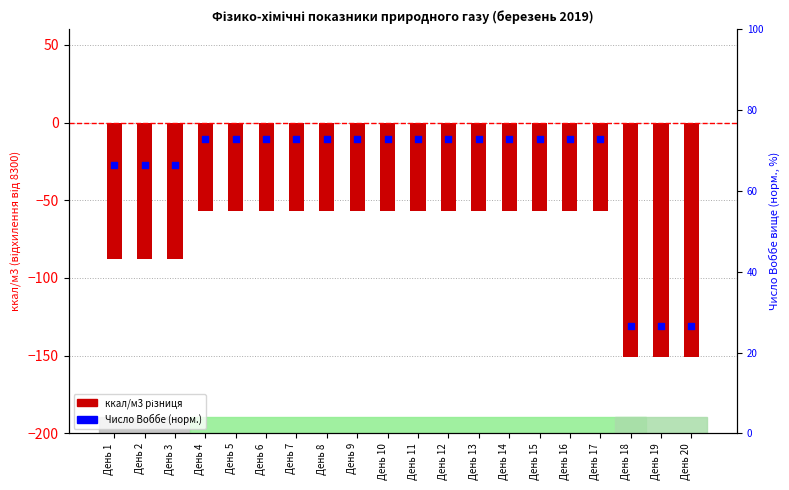

At which category is the sum across all series the highest?

День 4